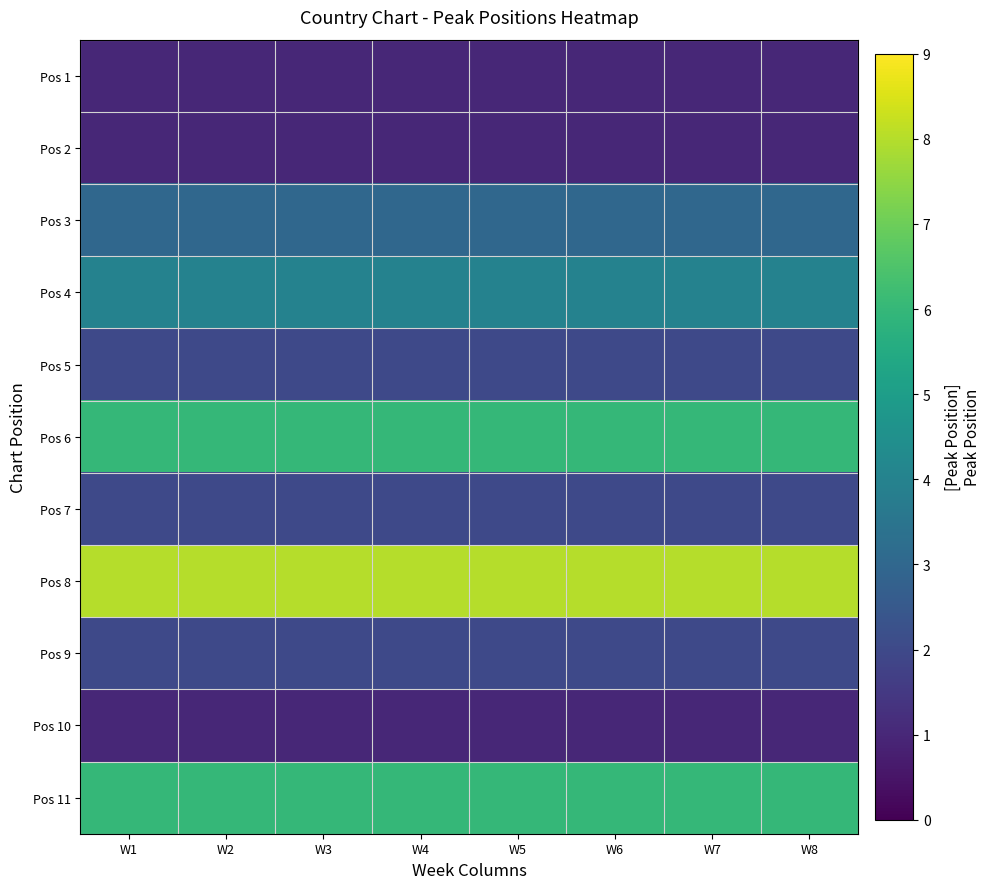

At how many categories does at least one series exceed 7?

8